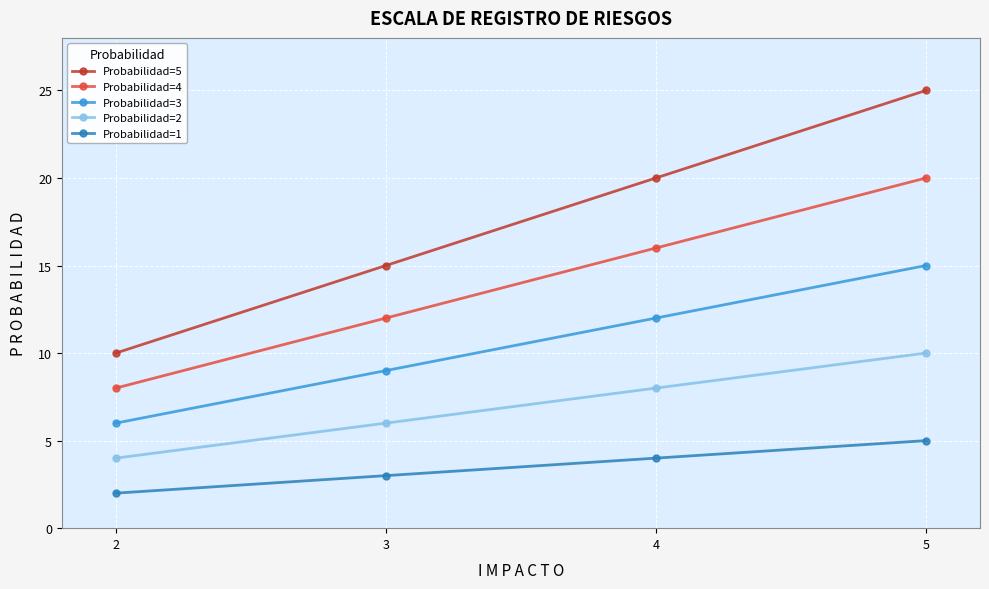

Reading left to right, list all the values displayed in this chart.

Probabilidad=5: 10	15	20	25
Probabilidad=4: 8	12	16	20
Probabilidad=3: 6	9	12	15
Probabilidad=2: 4	6	8	10
Probabilidad=1: 2	3	4	5